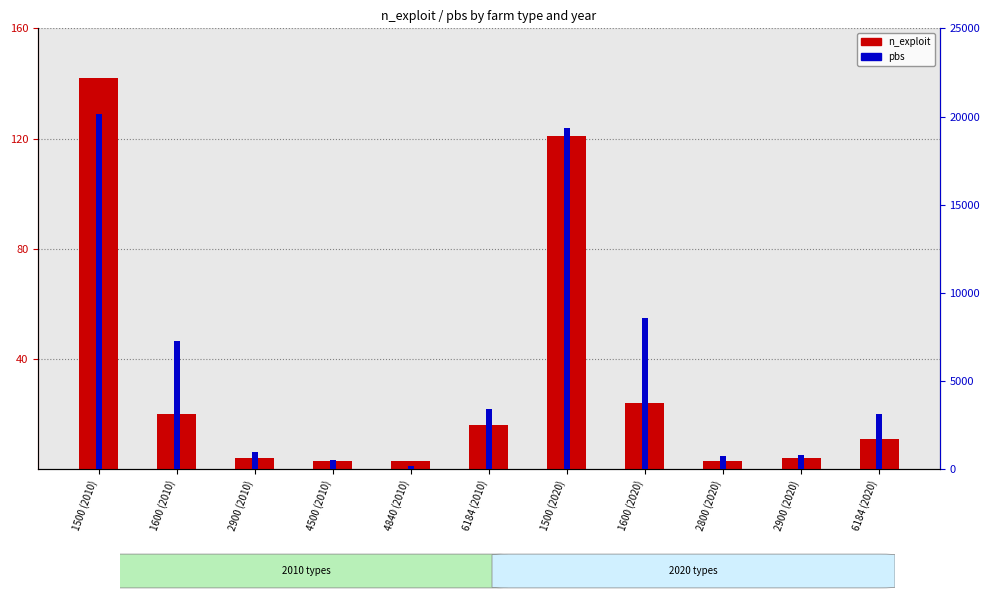

What is the sum of all pbs values?

65130.9